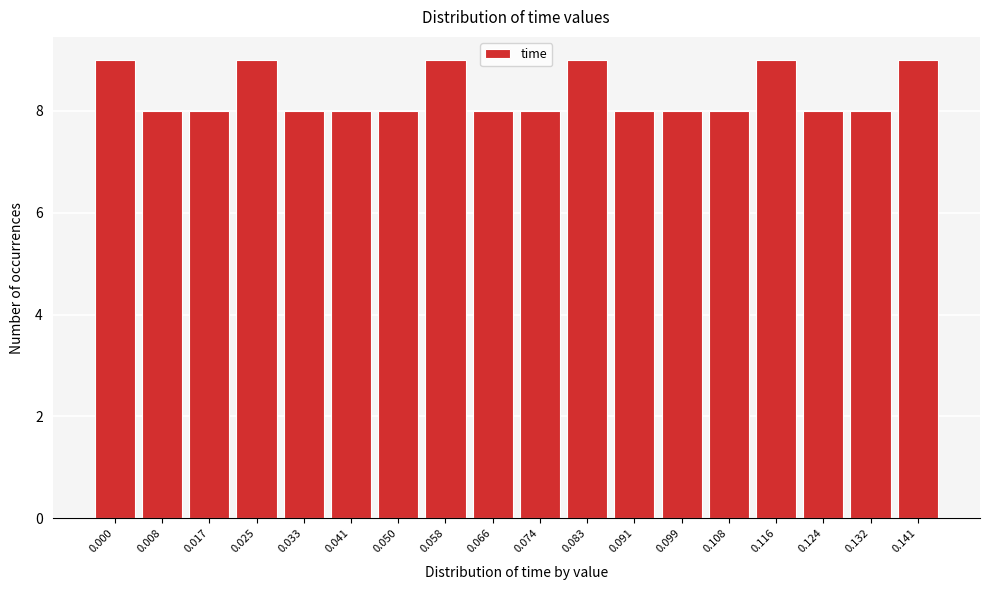

Reading left to right, list all the values displayed in this chart.

9	8	8	9	8	8	8	9	8	8	9	8	8	8	9	8	8	9